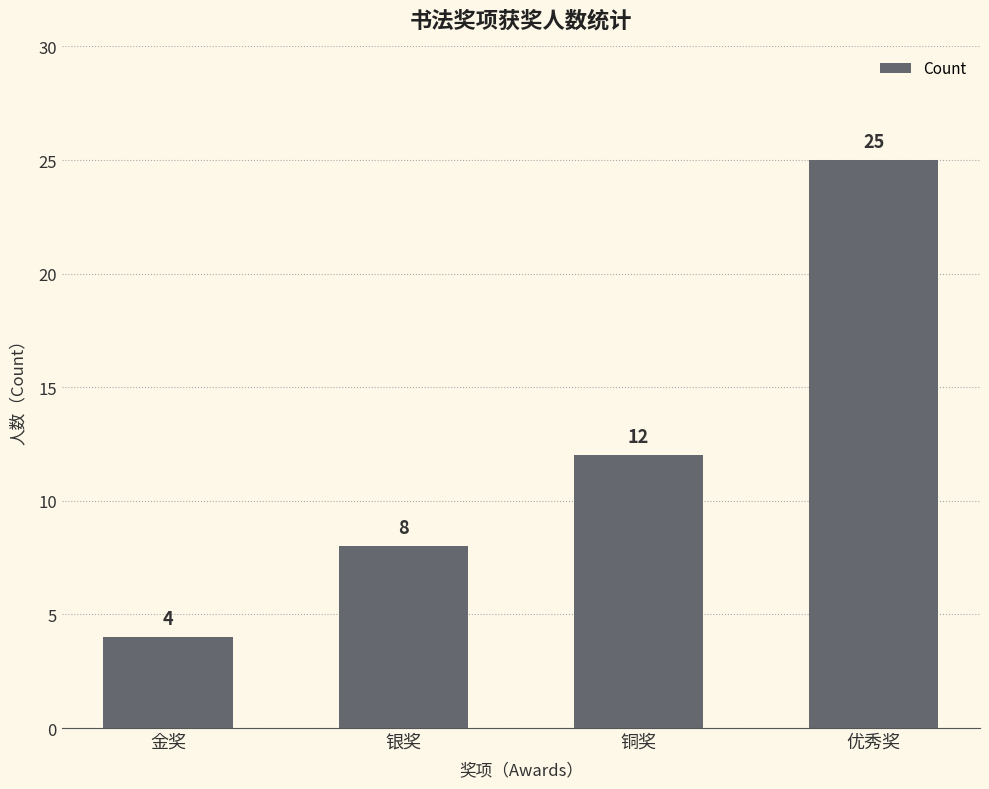

Which has a higher value, 银奖 or 优秀奖?

优秀奖